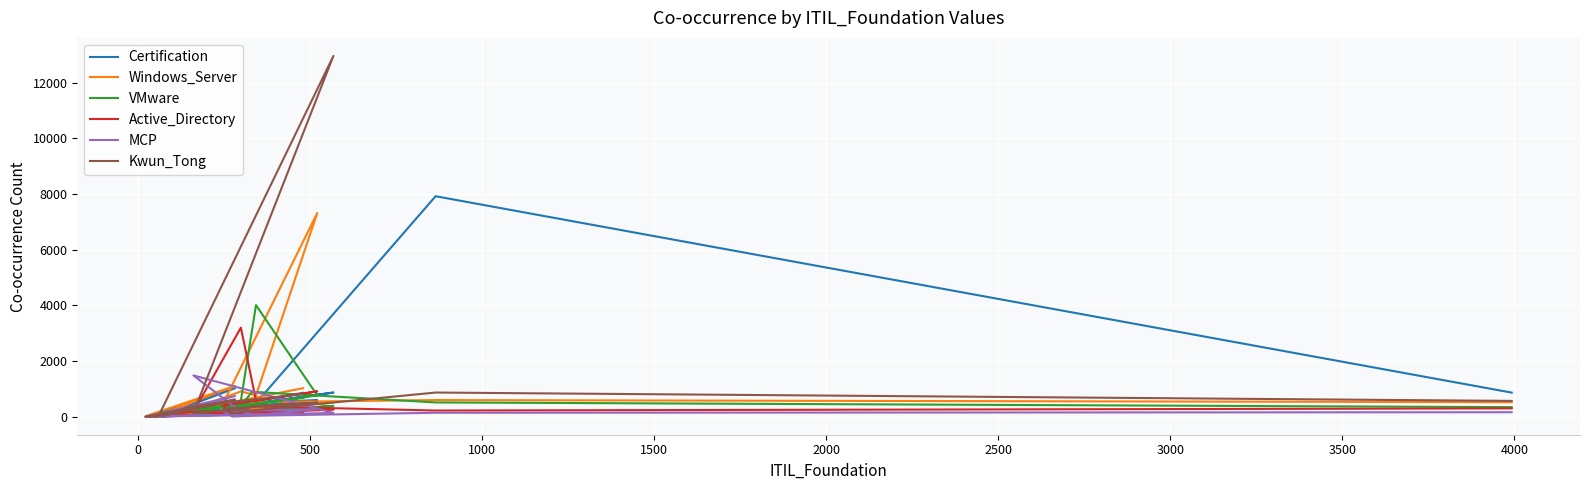

What is the sum of the Windows_Server values at 0 and 3500?

867